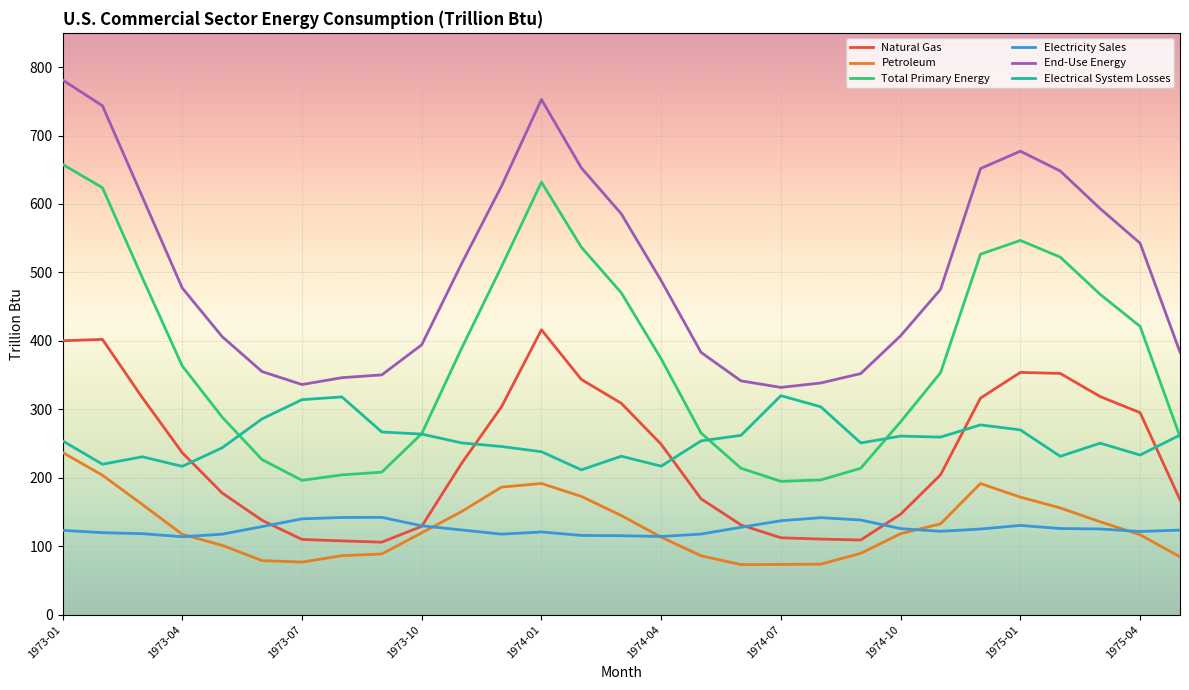

Which series ends up on top after the final intersection of Natural Gas and Electrical System Losses?

Electrical System Losses